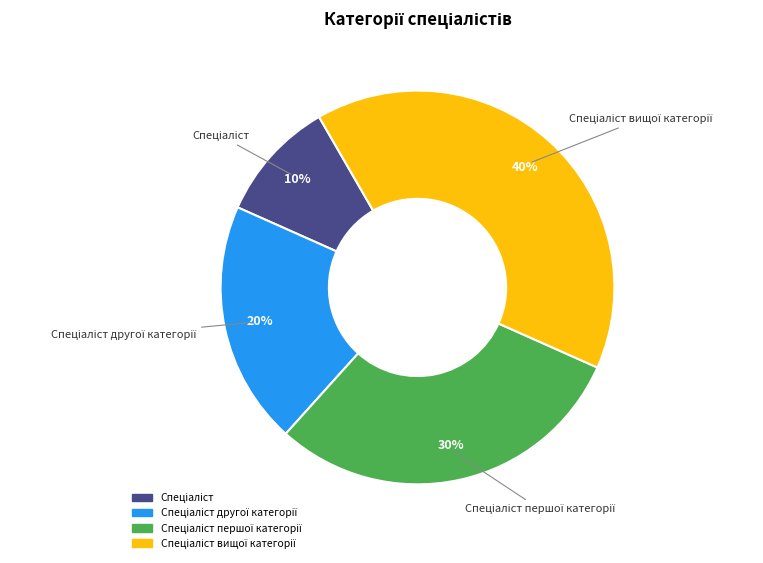

Count the number of slices in the pie.

4